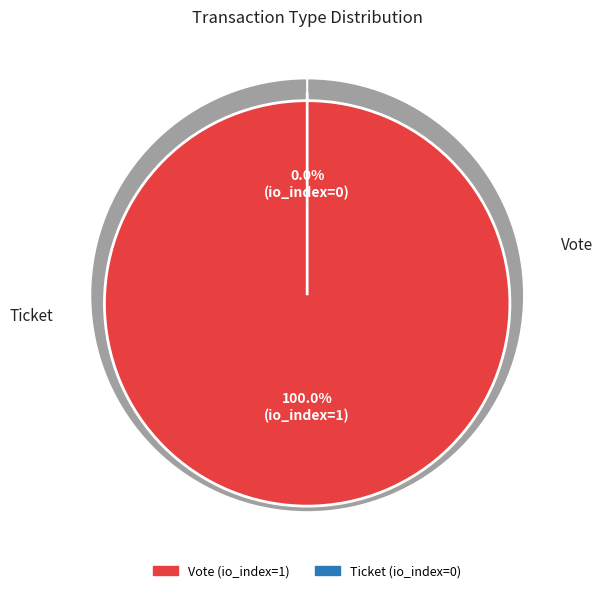

Does Vote represent more than half of the total?

Yes